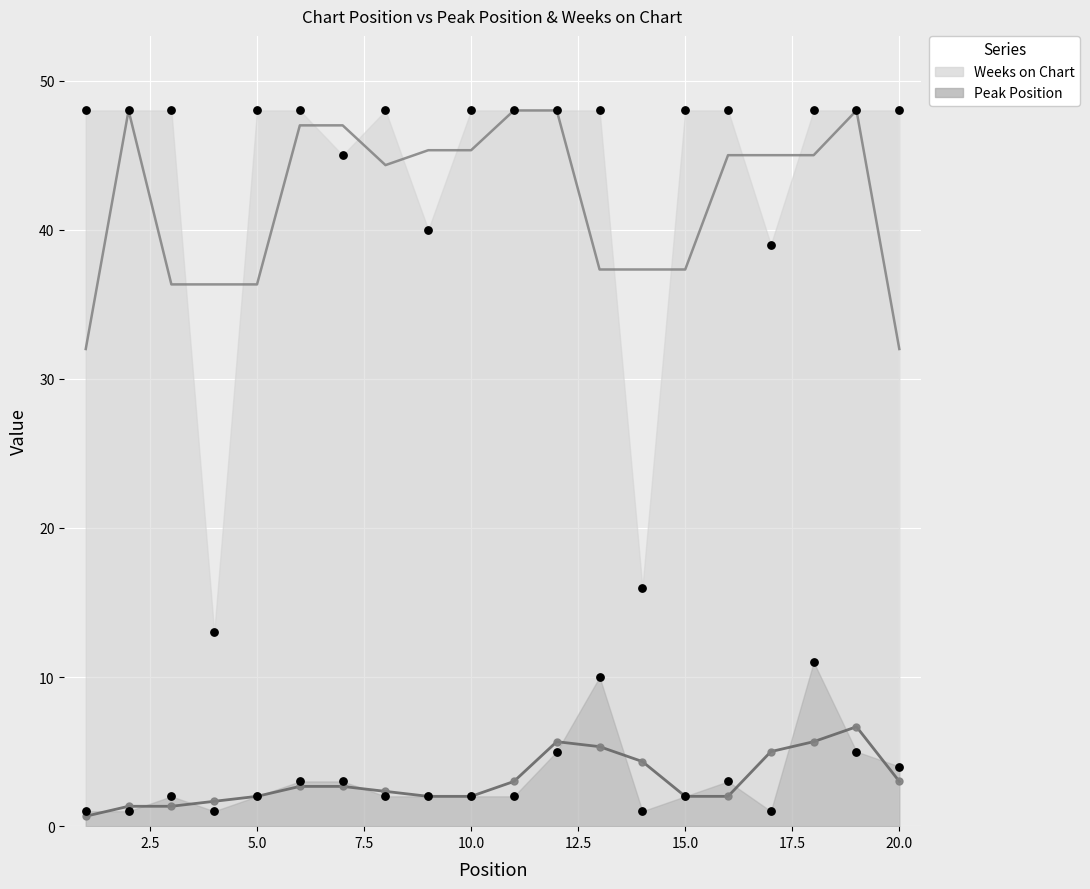

Which series reaches the maximum Y coordinate?

Weeks on Chart